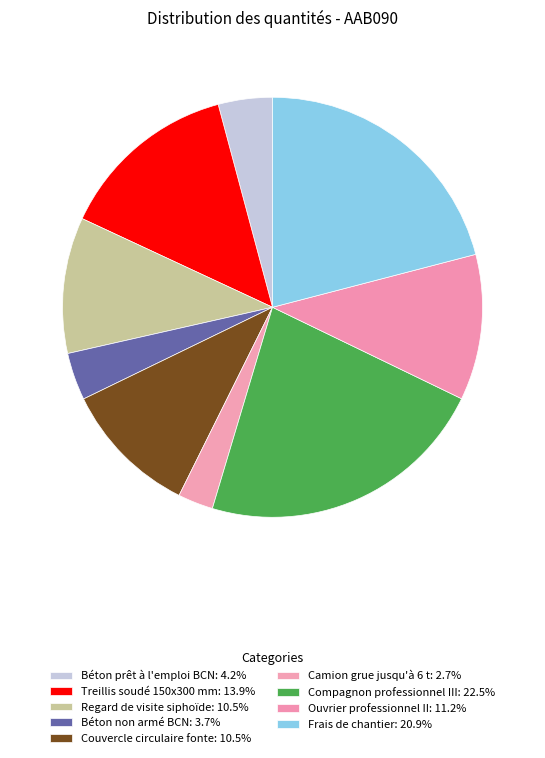

To the nearest percent, what percentage of the pie is Camion grue jusqu'à 6 t?

3%